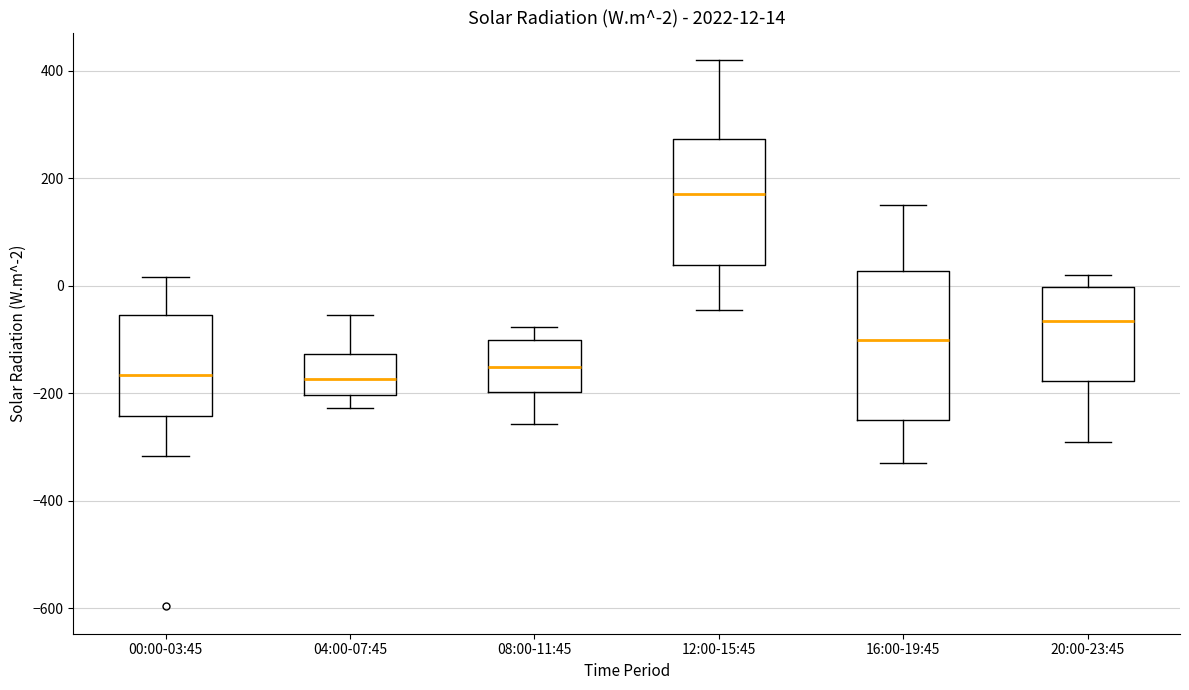

Which box is the tallest, from its lower edge to its upper edge?

16:00-19:45